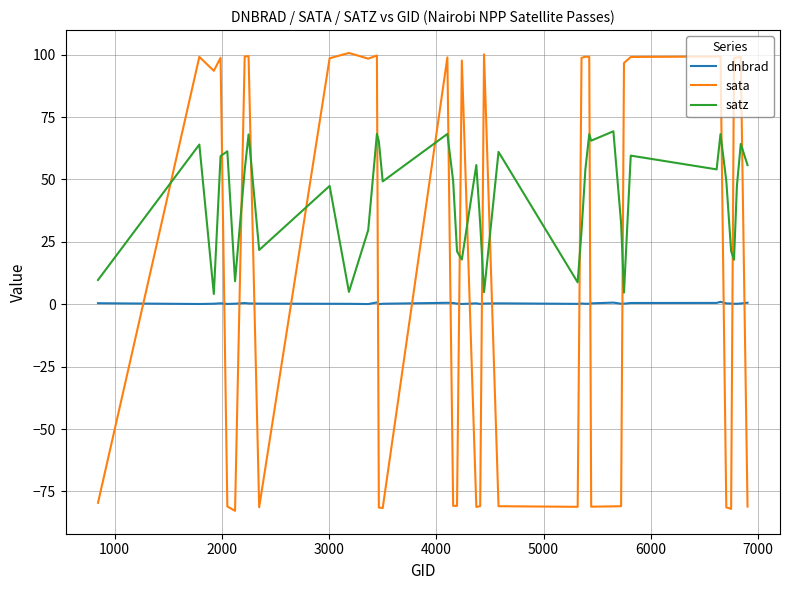

Rank the series by their average value, from highest to lowest.

satz, sata, dnbrad